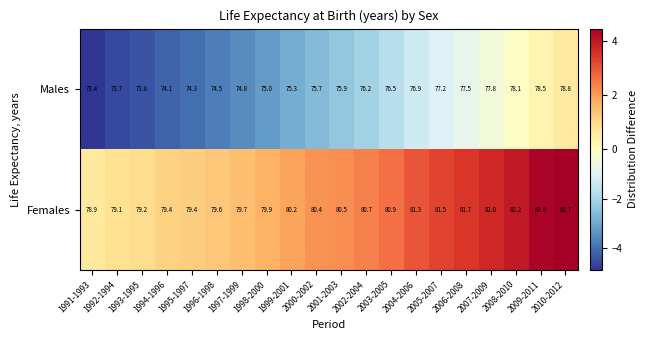

What is the difference between the highest and lowest values at 1993-1995?

5.4